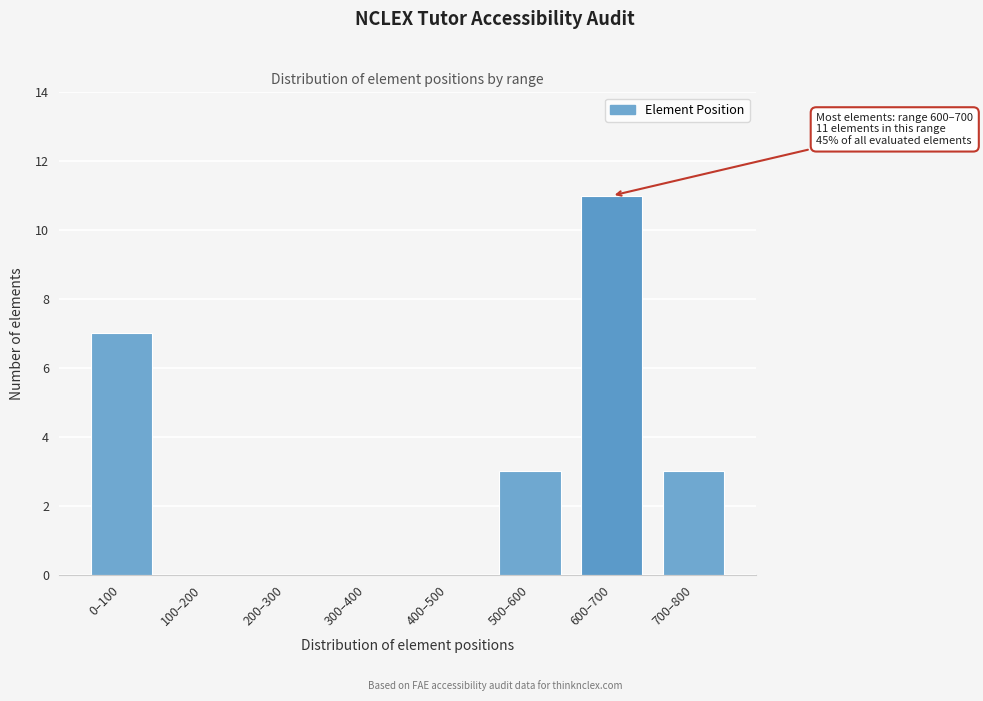

Reading right to left, what are all the values shown in this chart?

700–800=3	600–700=11	500–600=3	400–500=0	300–400=0	200–300=0	100–200=0	0–100=7